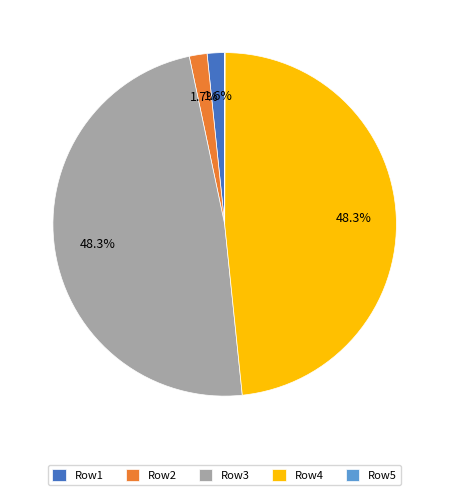

Between Row2 and Row3, which is larger?

Row3